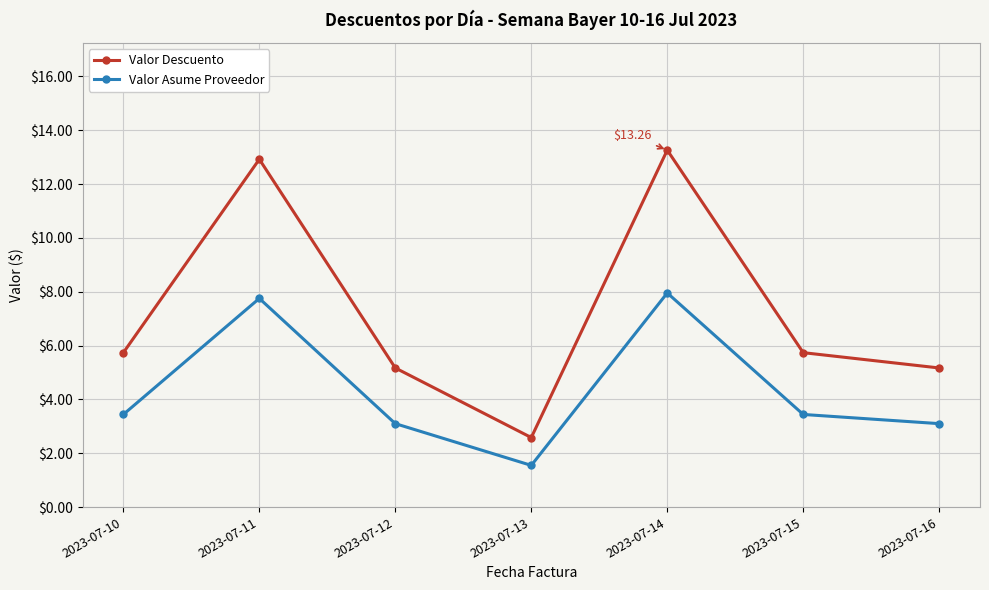

What is the average value of the Valor Descuento series?

7.2